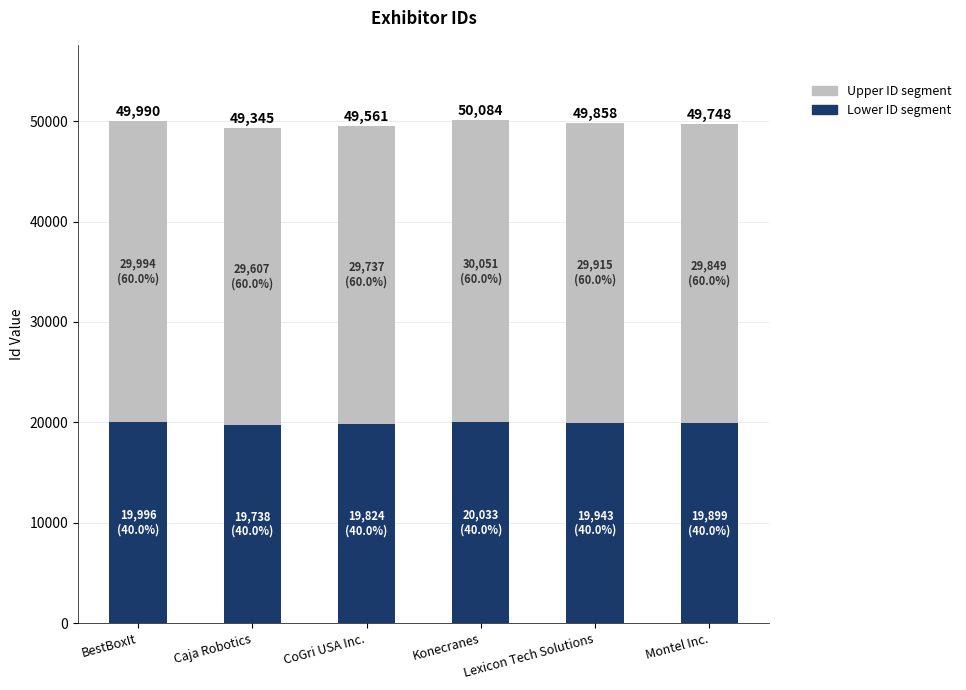

Between Caja Robotics and Lexicon Tech Solutions, which series saw the biggest shift?

Upper ID segment